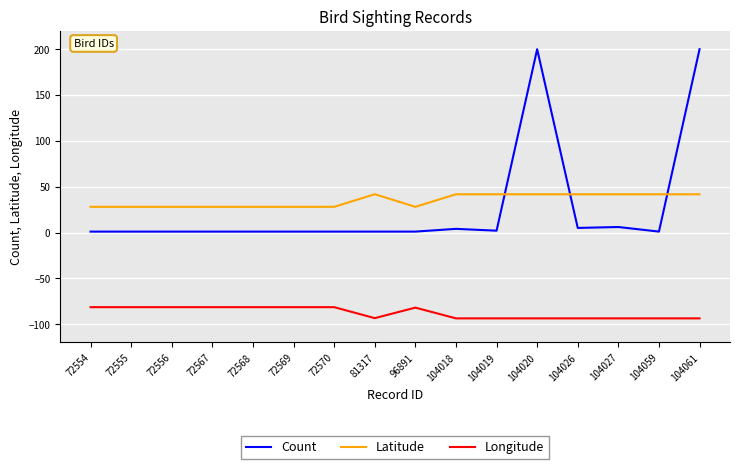

After their last crossing, which series has the higher values: Count or Latitude?

Count